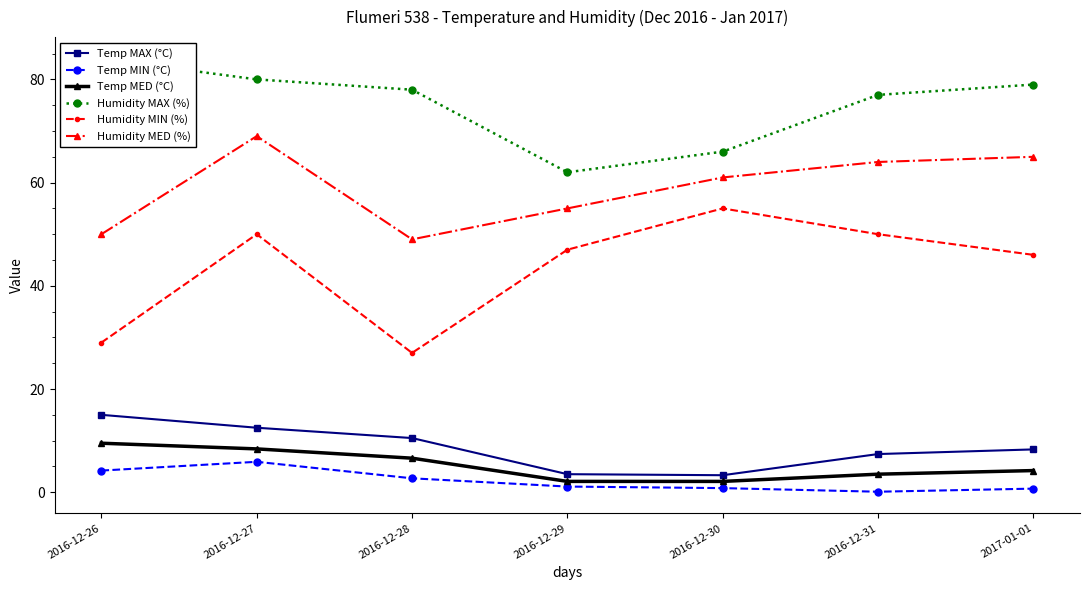

At which category does Humidity MED (%) reach its first local valley?

2016-12-28